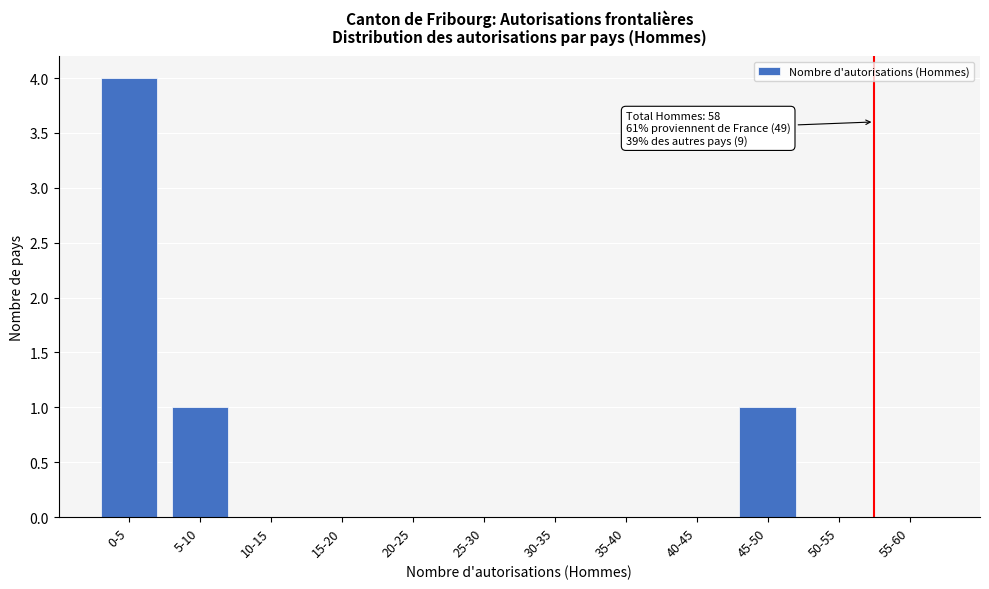

Reading left to right, what are all the values shown in this chart?

0-5=4	5-10=1	10-15=0	15-20=0	20-25=0	25-30=0	30-35=0	35-40=0	40-45=0	45-50=1	50-55=0	55-60=0